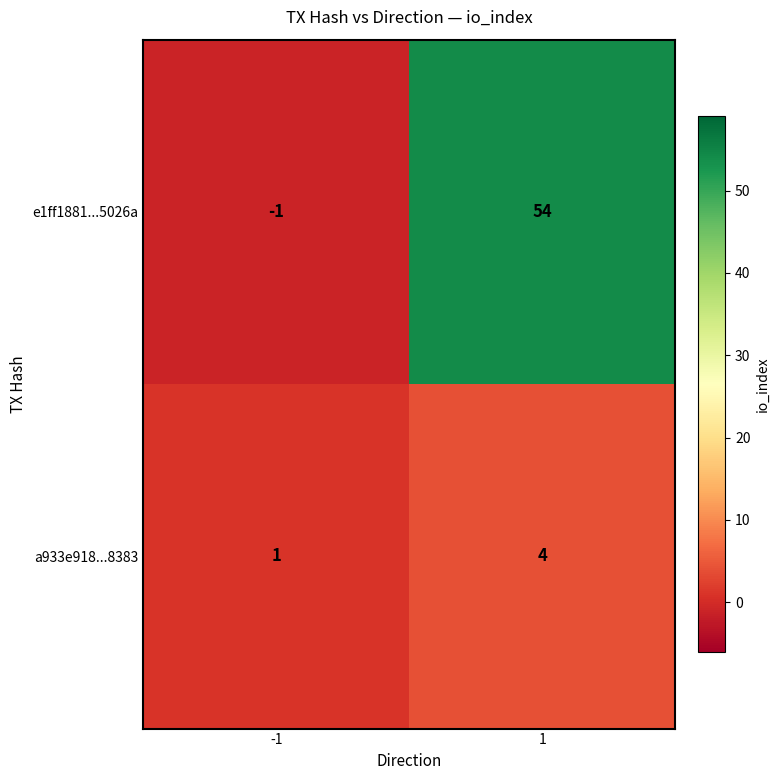

Read the e1ff1881...5026a value at 1.

54